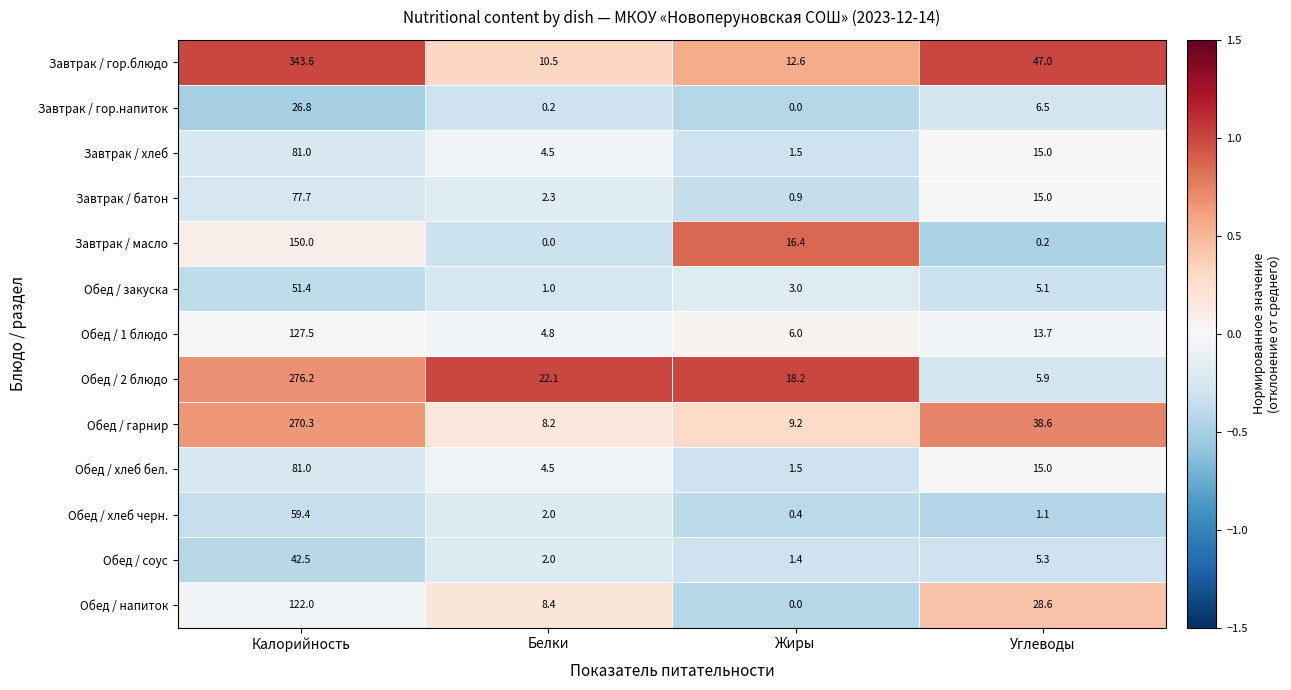

What is the difference between the maximum and minimum values in the Завтрак / хлеб series?

79.5